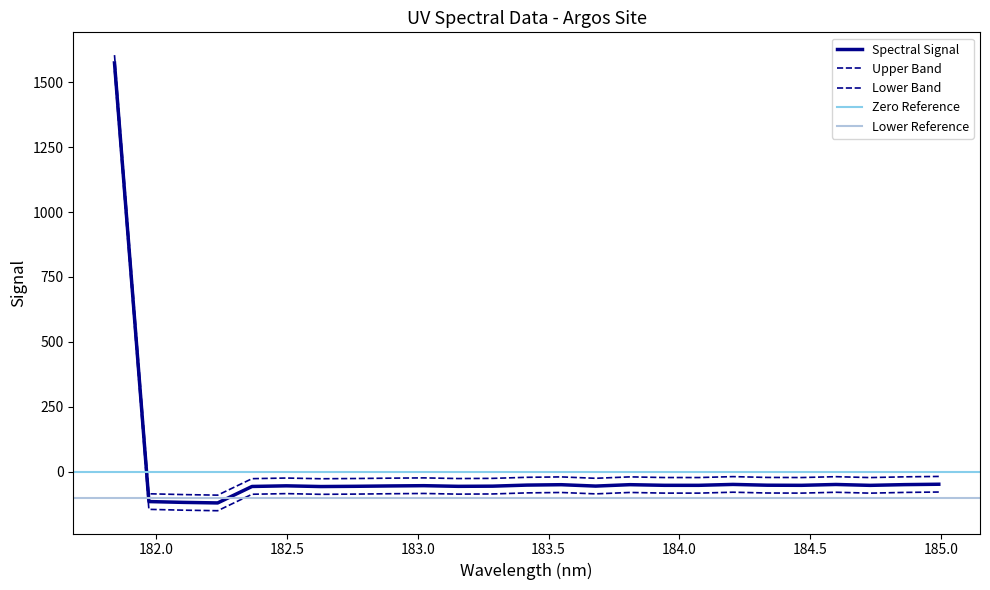

Reading left to right, what are all the values shown in this chart?

1574.3	-114.7	-117.9	-120.0	-56.6	-54.2	-56.9	-56.0	-54.6	-53.6	-56.1	-55.4	-51.3	-49.8	-55.1	-49.7	-52.2	-52.2	-48.7	-51.8	-52.2	-49.0	-52.3	-49.5	-48.0